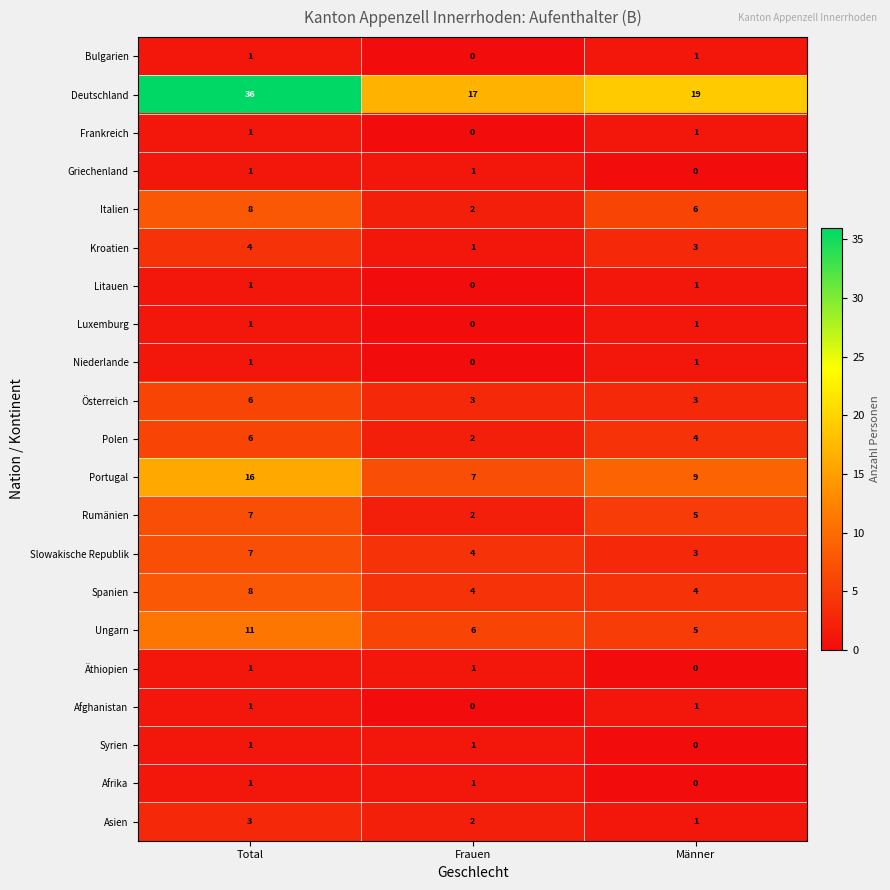

Which series has the largest range (max minus min)?

Deutschland